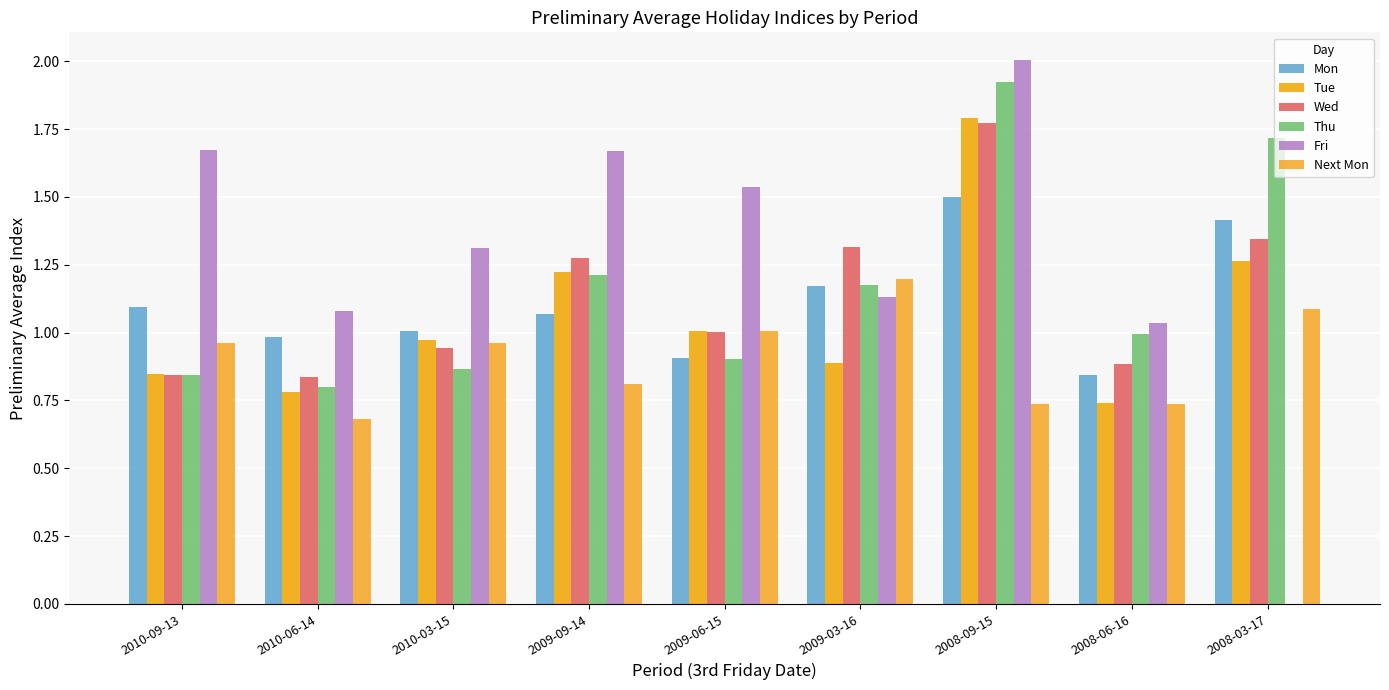

Is the value of Next Mon at 2009-09-14 greater than the value of Thu at 2008-03-17?

No